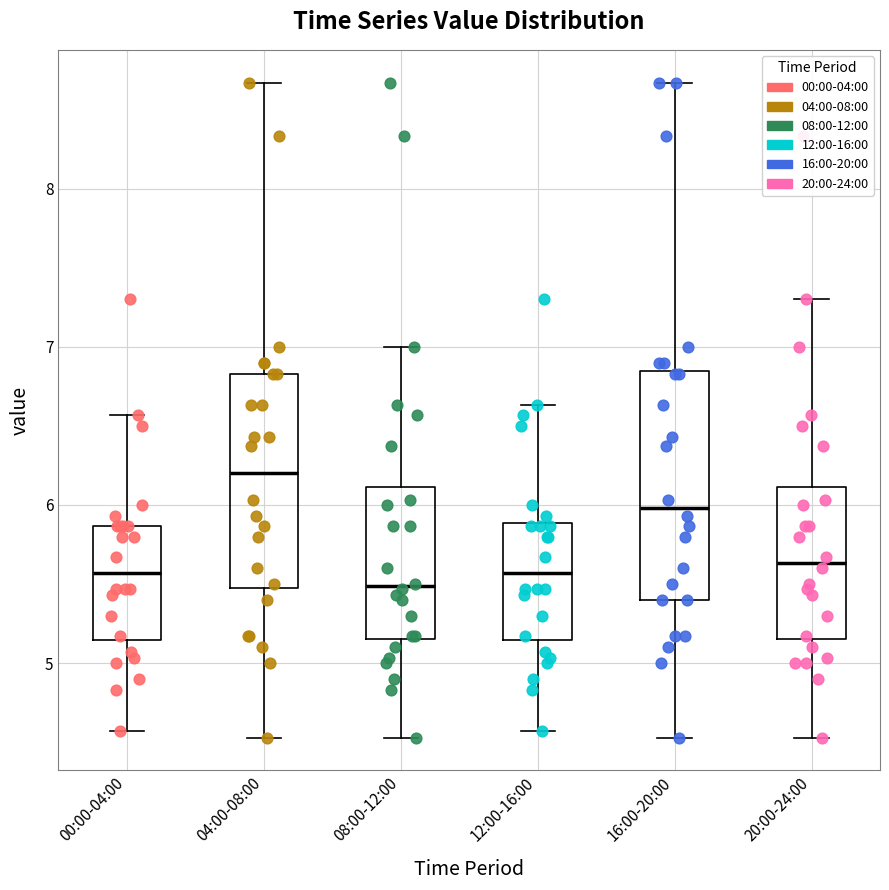

Which box's median line is the highest?

04:00-08:00